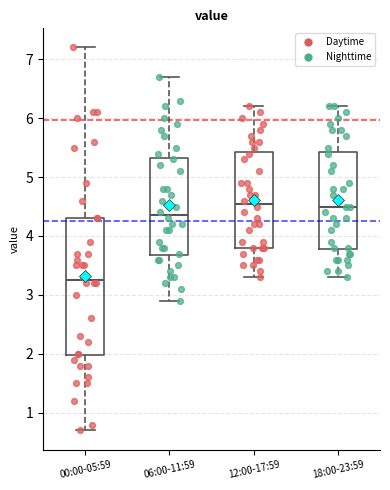

Reading left to right, transcribe this box plot: for each box, give where its median line is, the range the box spans, and where its two whiskers end, as read against the y-axis. The values are not printed on the chart, so give them approximately, as read against the axis.

00:00-05:59: median 3.3, box 2.0 to 4.3, whiskers 0.7 to 7.2
06:00-11:59: median 4.4, box 3.7 to 5.3, whiskers 2.9 to 6.7
12:00-17:59: median 4.6, box 3.8 to 5.4, whiskers 3.3 to 6.2
18:00-23:59: median 4.5, box 3.8 to 5.4, whiskers 3.3 to 6.2